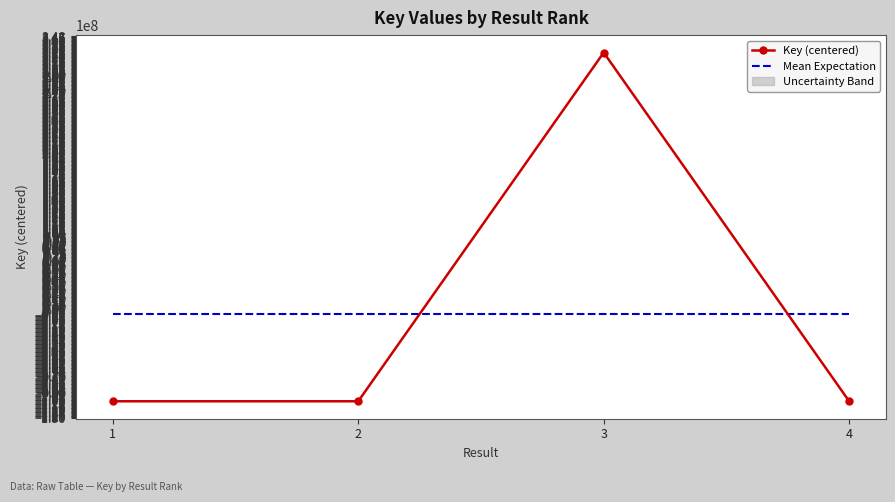

What is the difference between the maximum and minimum values in the Key (centered) series?

435952732.0